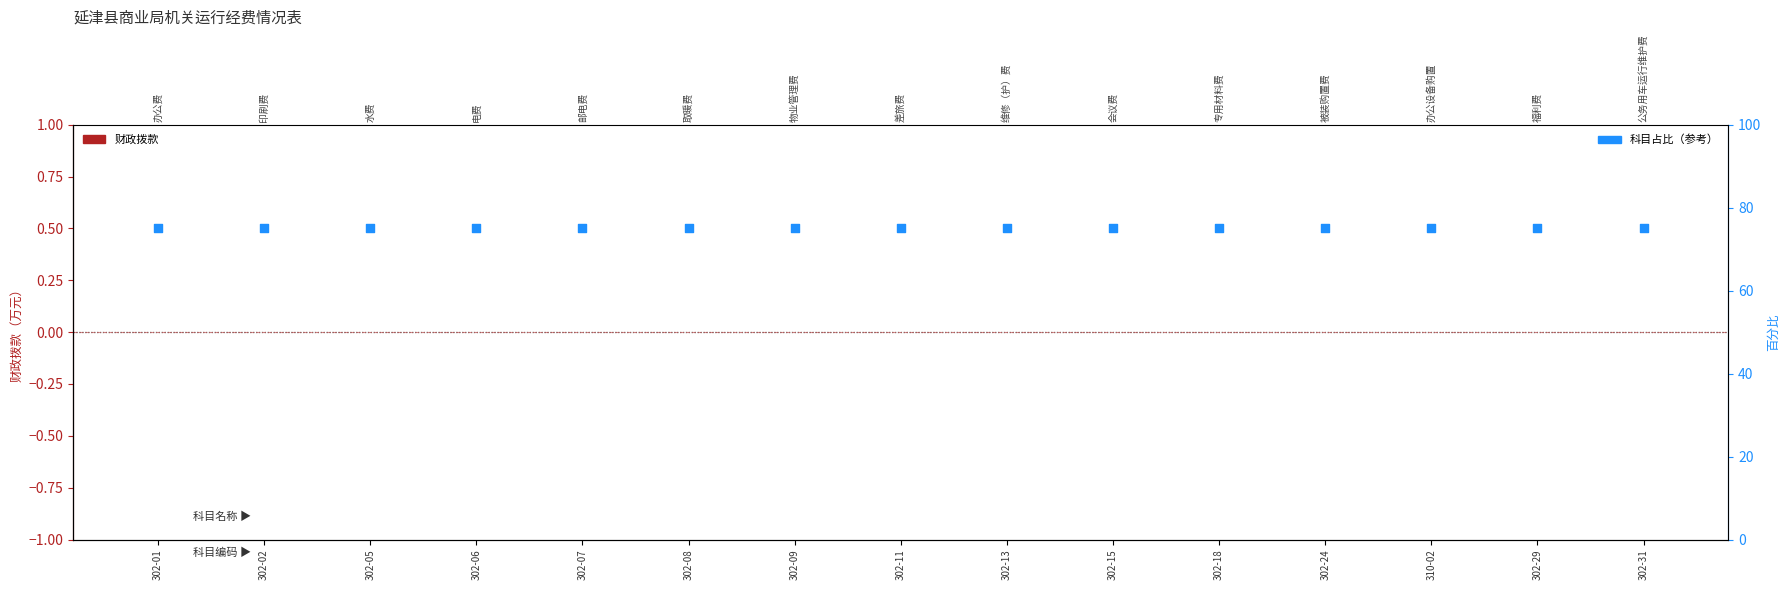

Which series reaches the maximum Y coordinate?

科目占比